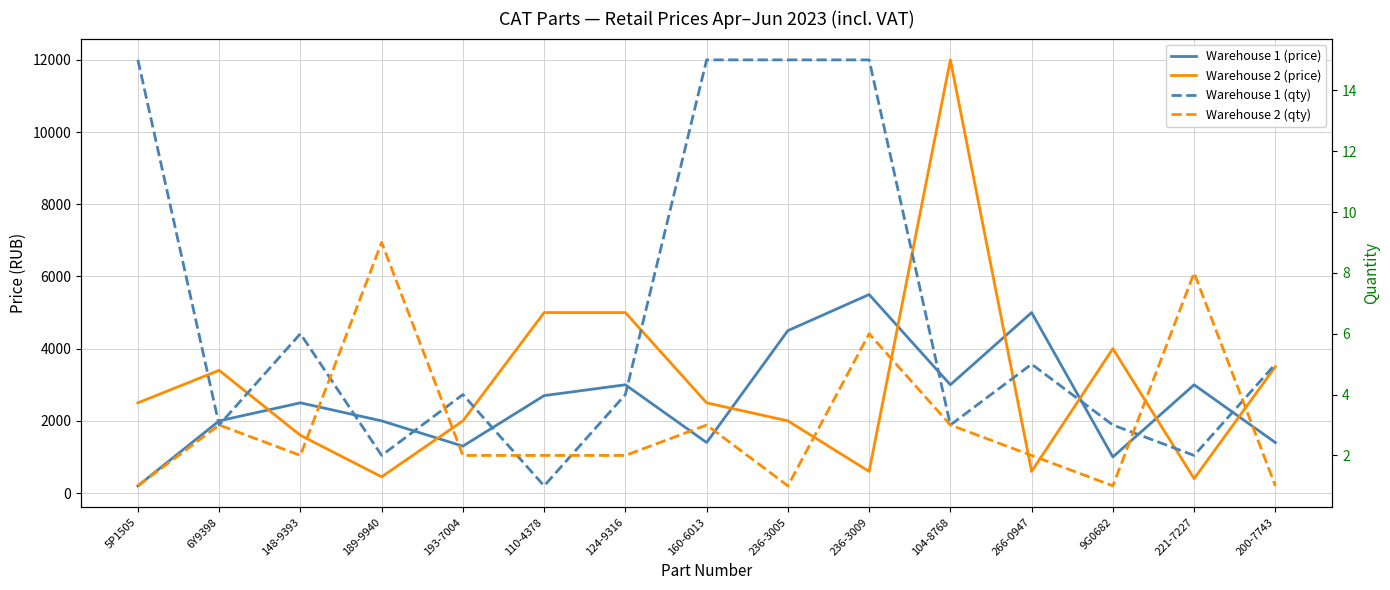

Where do Warehouse 2 (qty) and Warehouse 1 (qty) first cross each other?

148-9393 and 189-9940